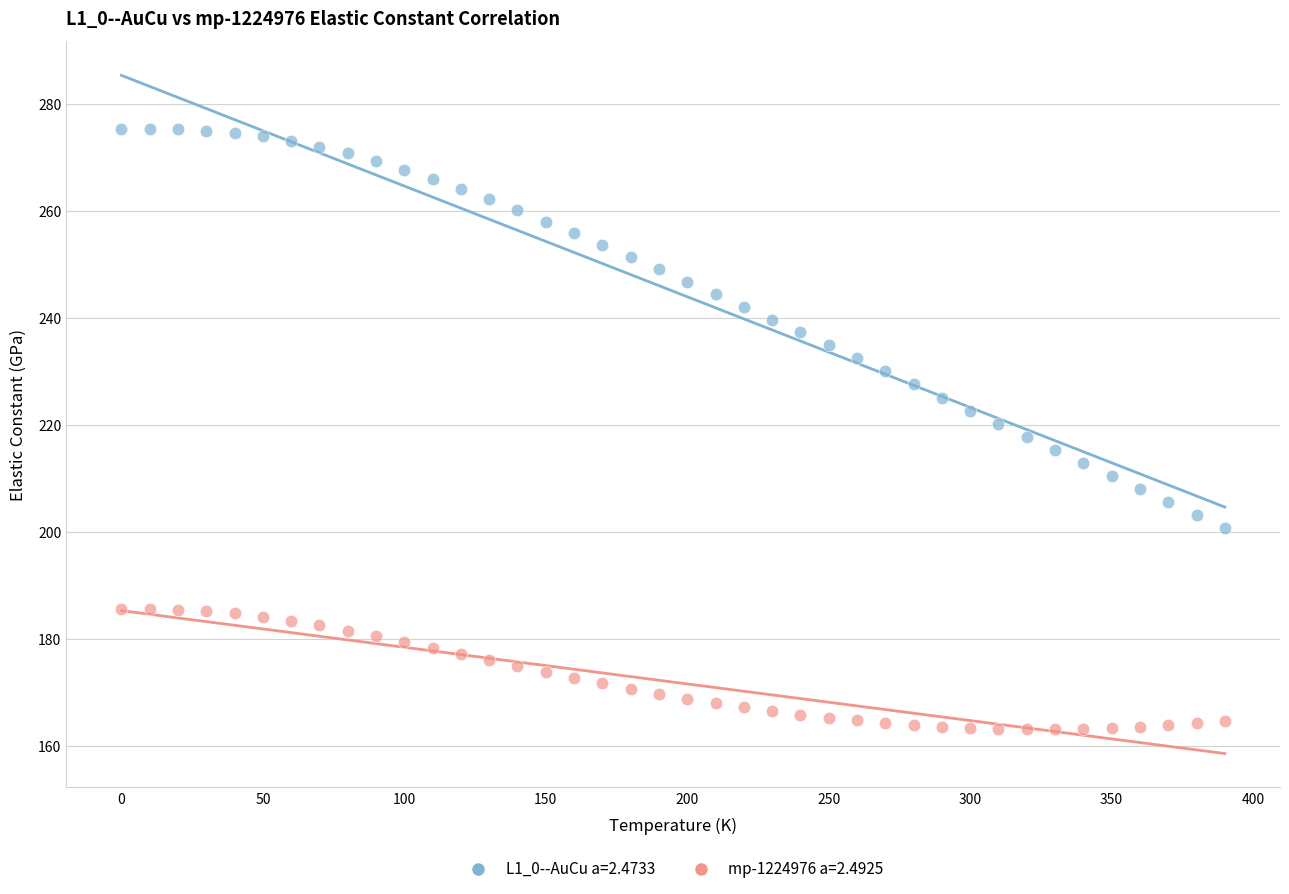

Which series reaches the minimum Y coordinate?

mp-1224976 a=2.4925